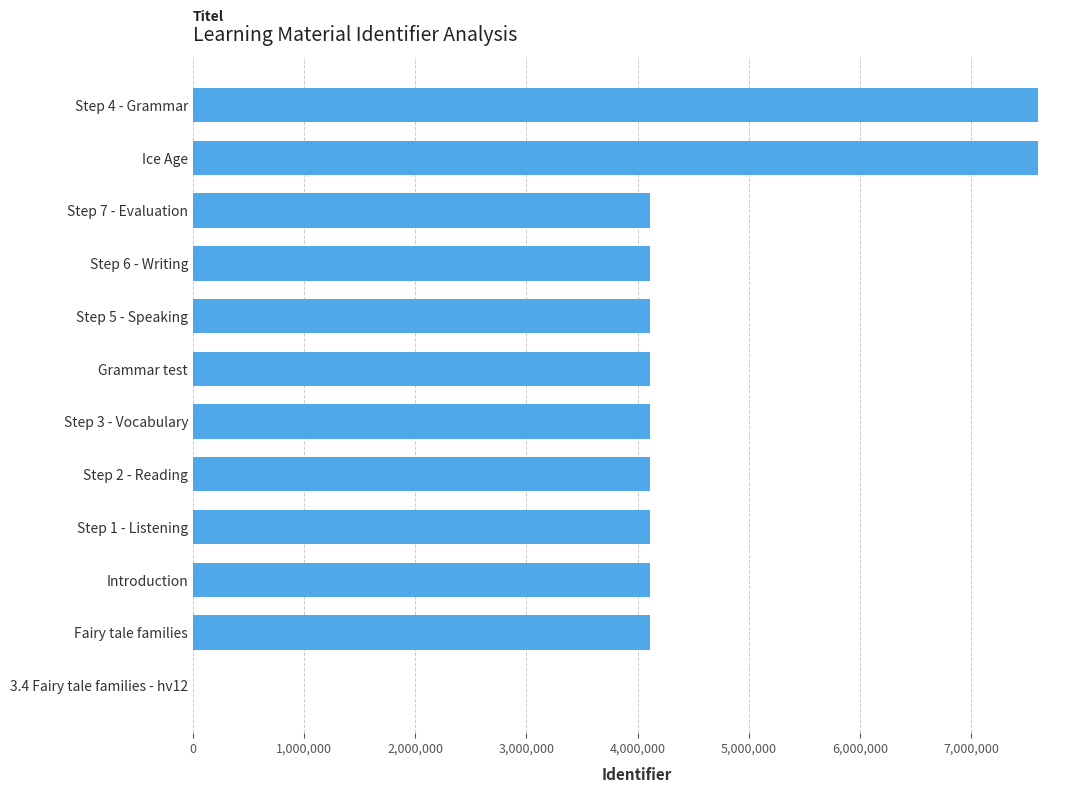

The value at Step 3 - Vocabulary is 4109196. True or false?

True